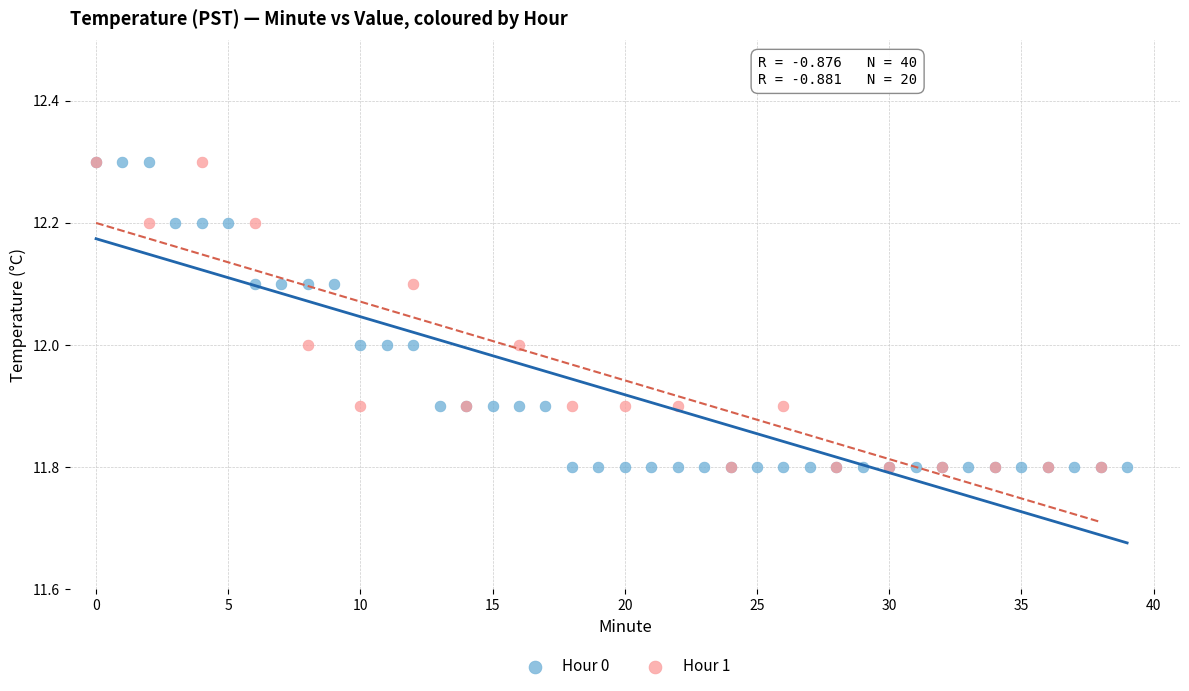

What are all the series names shown in the legend?

Hour 0, Hour 1